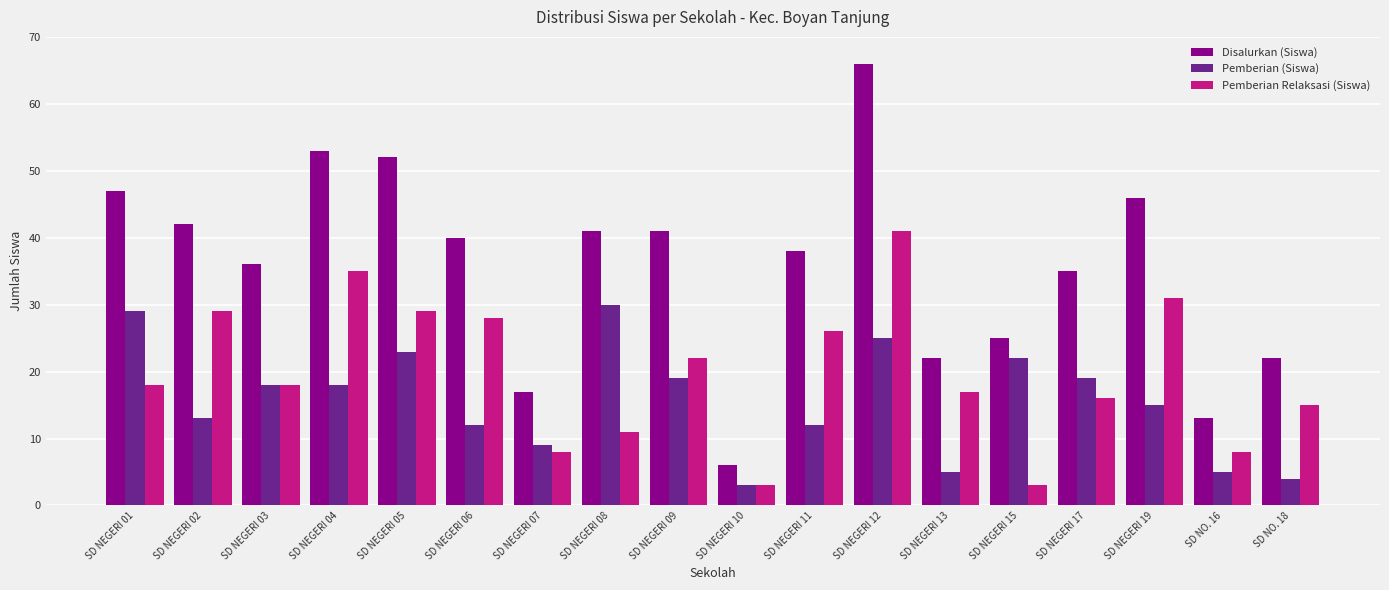

What is the value of the Disalurkan (Siswa) bar at the 17th from the left?

13